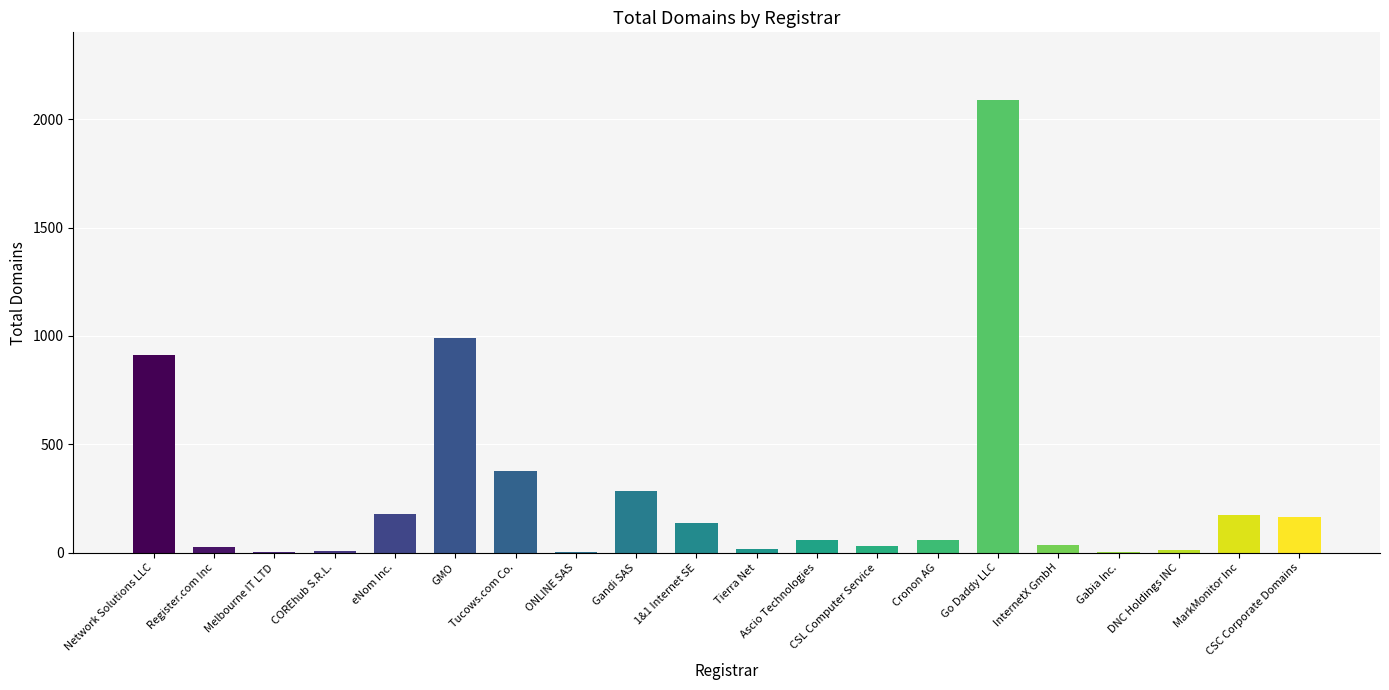

The chart shows a value of 175 at MarkMonitor Inc. True or false?

True